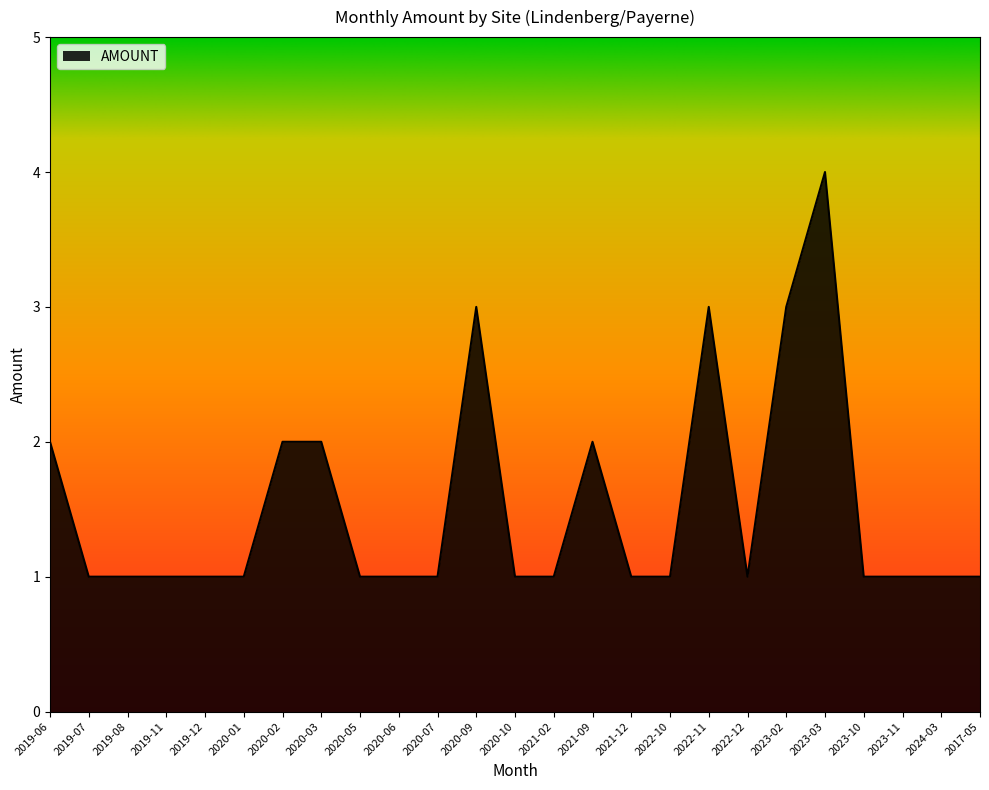

What is the average value?

2